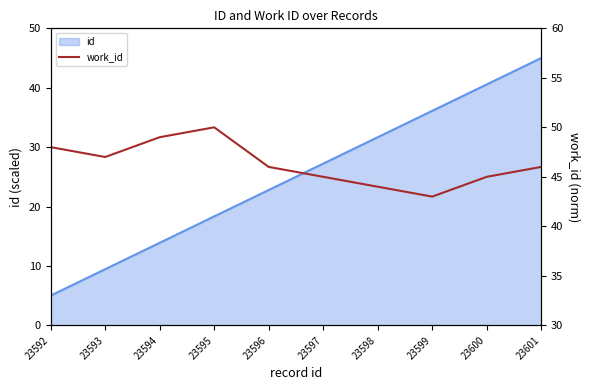

Reading left to right, extract all data points from this chart.

23592=48	23593=47	23594=49	23595=50	23596=46	23597=45	23598=44	23599=43	23600=45	23601=46